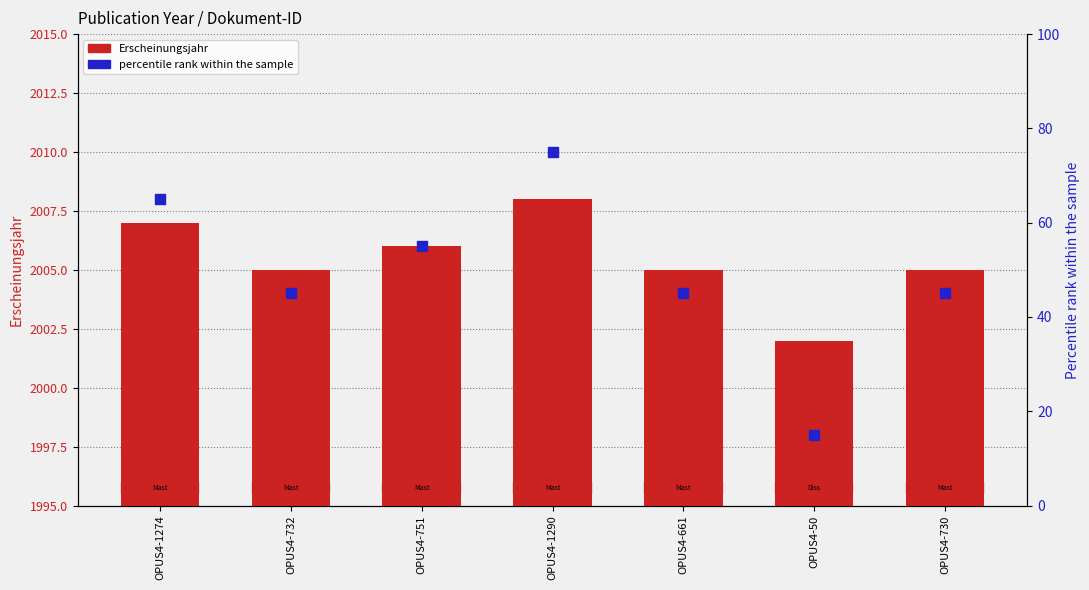

Which series has the largest total across all categories?

Erscheinungsjahr